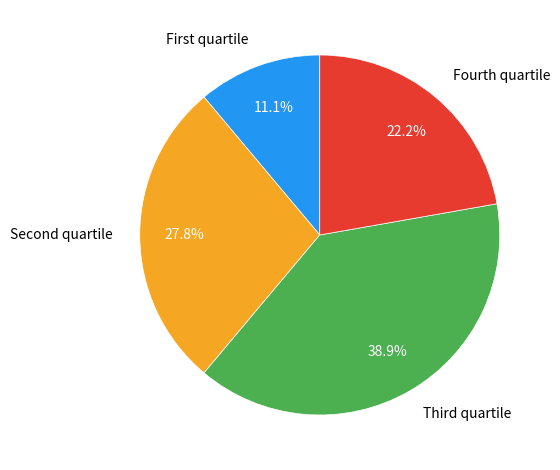

Which category has the biggest portion of the pie?

Third quartile